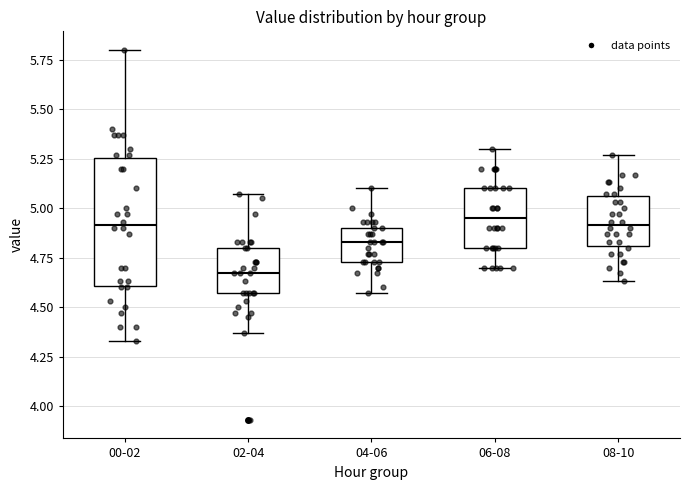

Where is the upper edge of the box for 02-04 on the y-axis? The values are not printed on the chart, so give them approximately, as read against the axis.

4.80